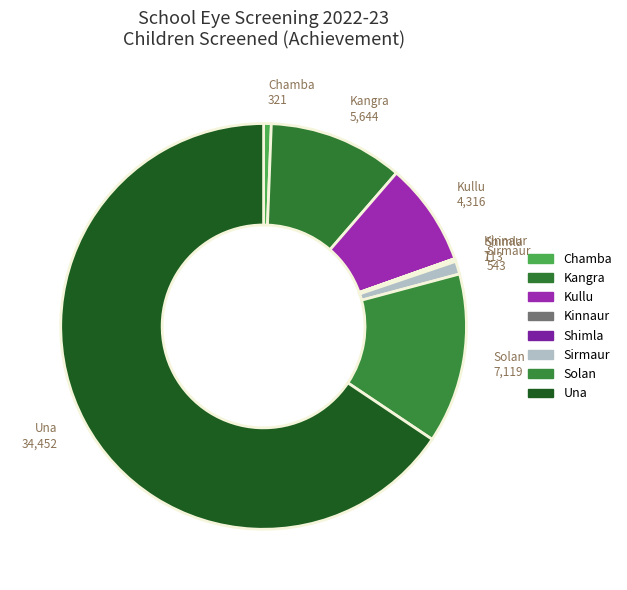

Which category has the smallest portion of the pie?

Kinnaur